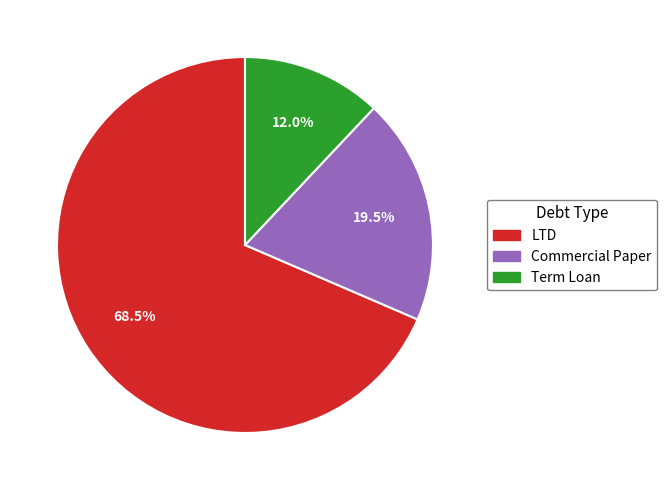

How many slices are in this pie chart?

3